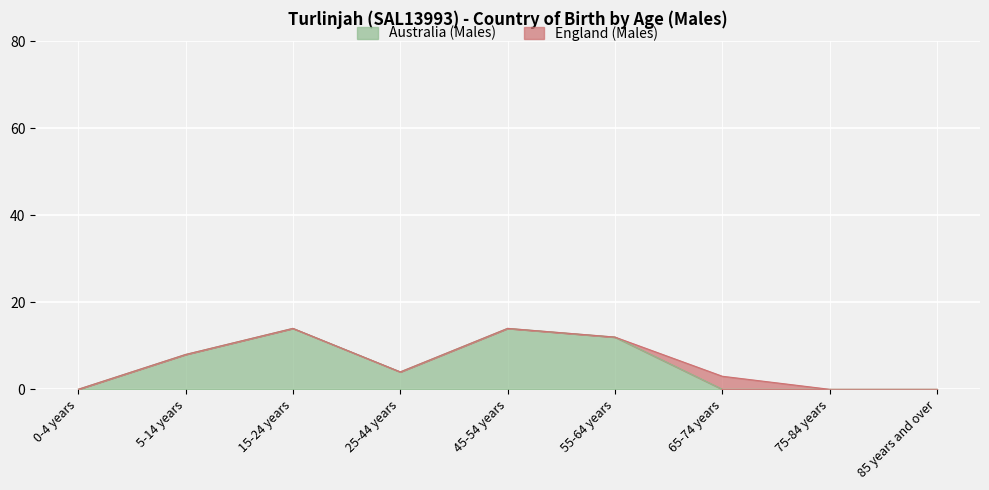

Does the chart display data point markers on the line(s)?

No